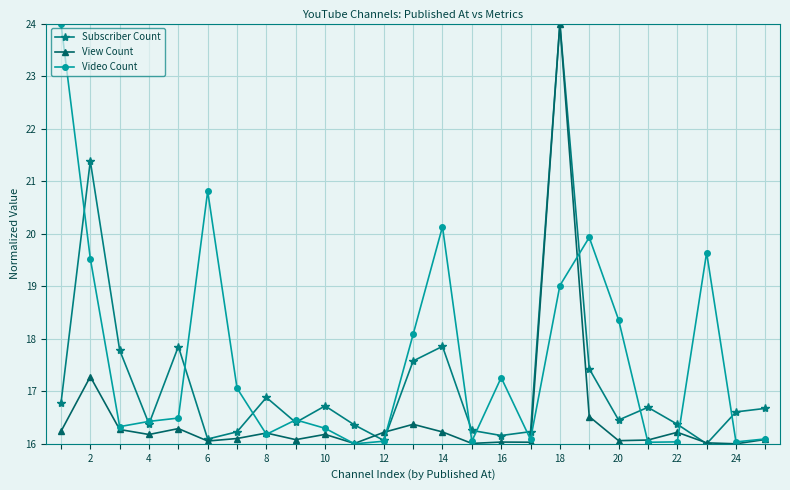

How many series are shown in this chart?

3